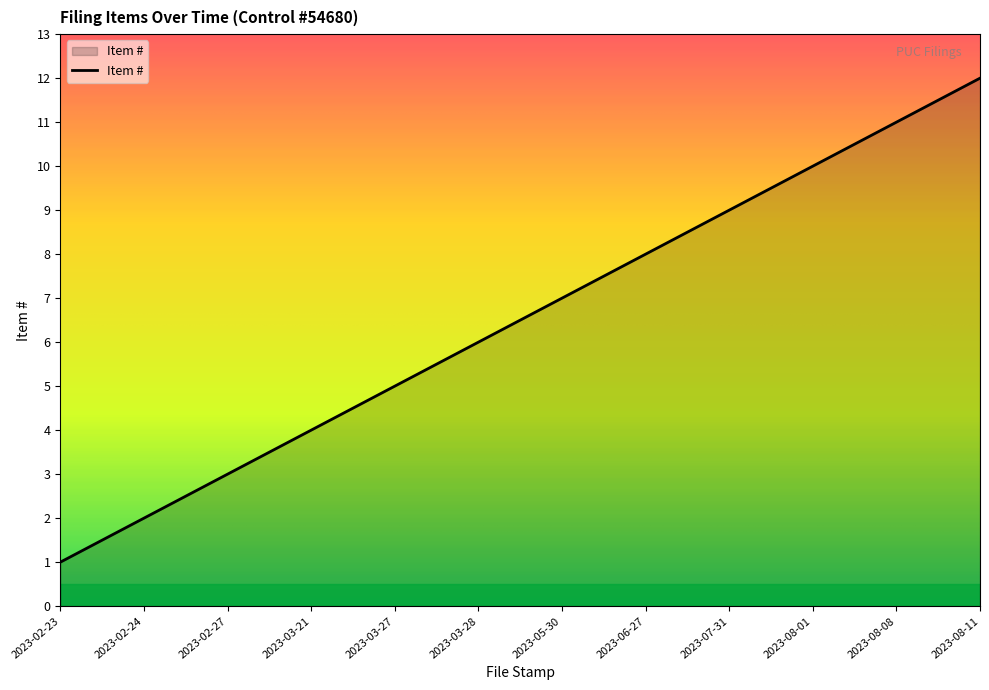

Approximately how many times larger is the value at 2023-08-11 compared to 2023-02-24?

6.0